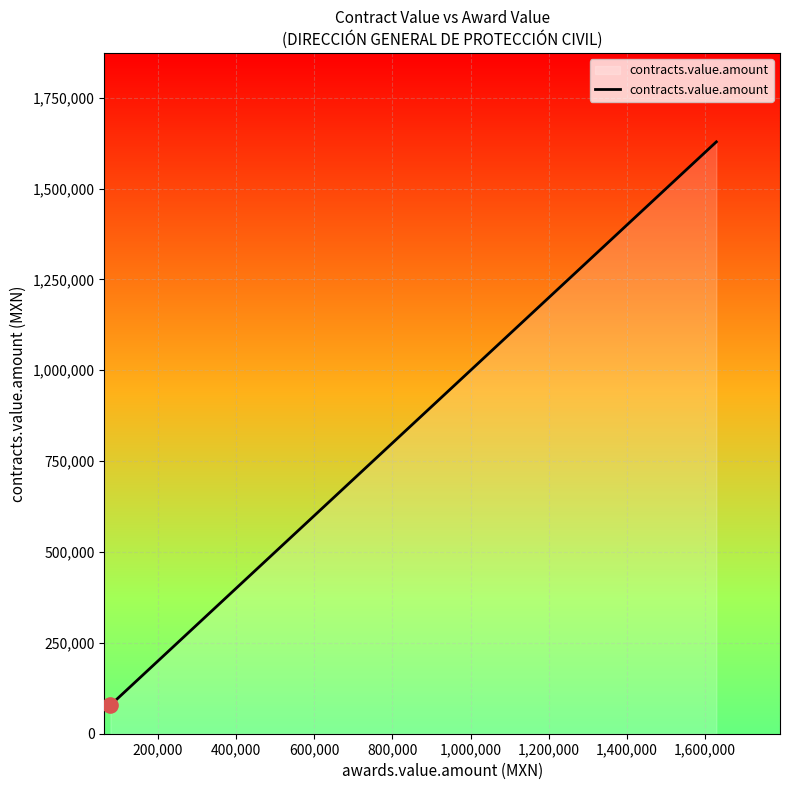

Which has a higher value, 200,000 or 1,000,000?

1,000,000